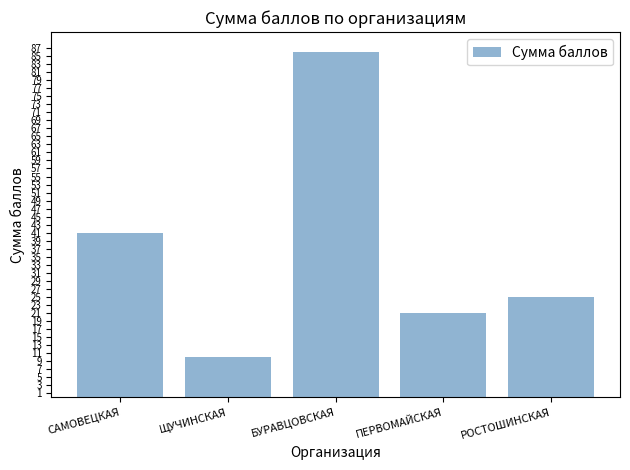

What is the value of the 1st bar from the left?

41